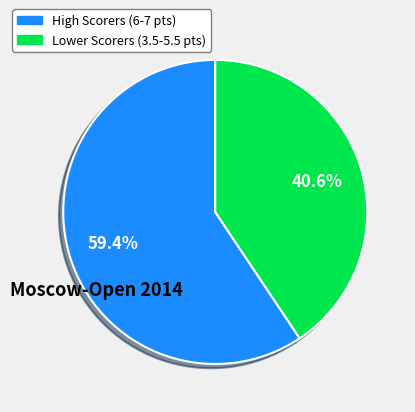

Is there any slice that represents more than half of the pie?

Yes